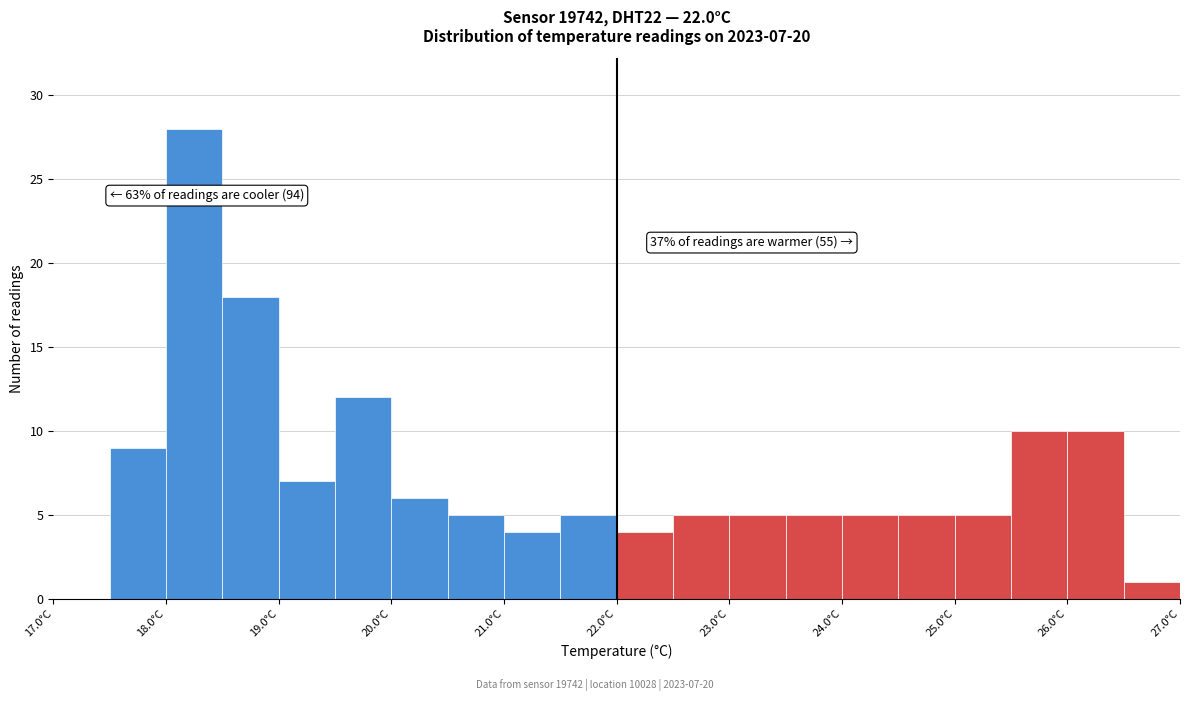

Which range on the x-axis has the tallest bar?

18.0 to 18.5